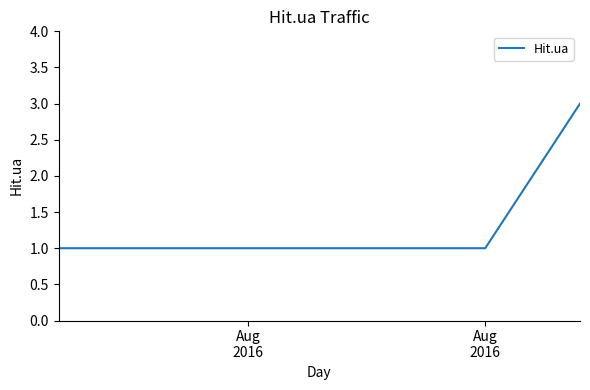

What is the greatest value displayed?

3